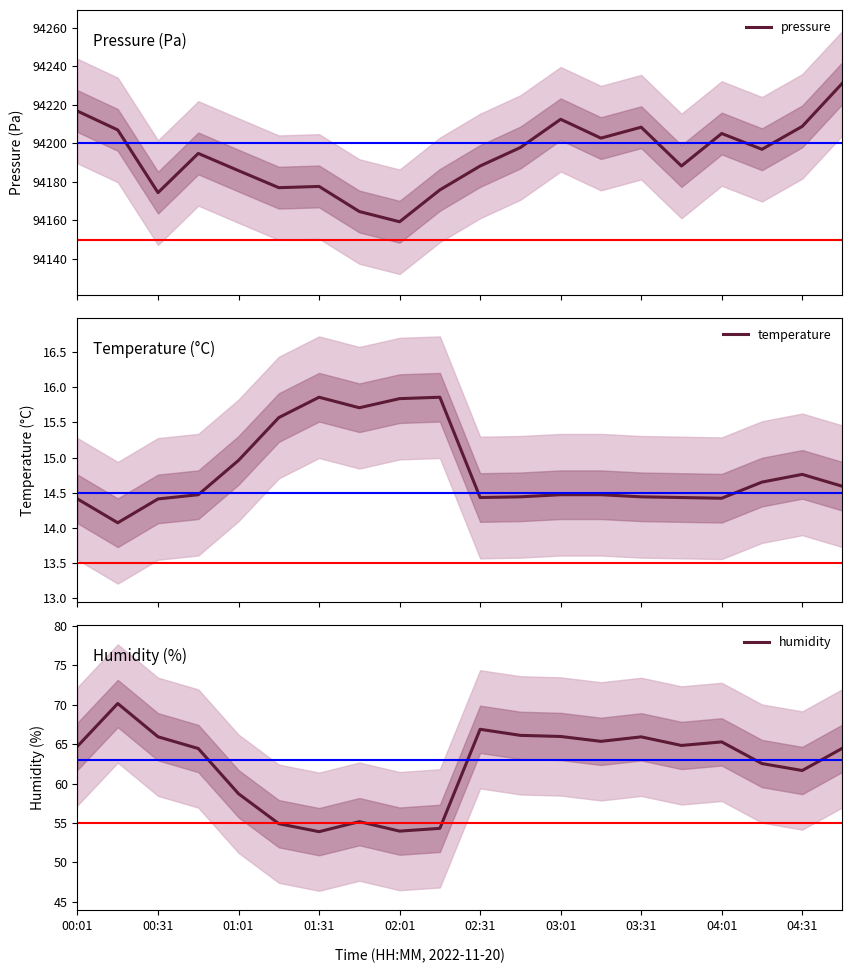

Rank the series by their maximum value, from highest to lowest.

pressure, humidity, temperature